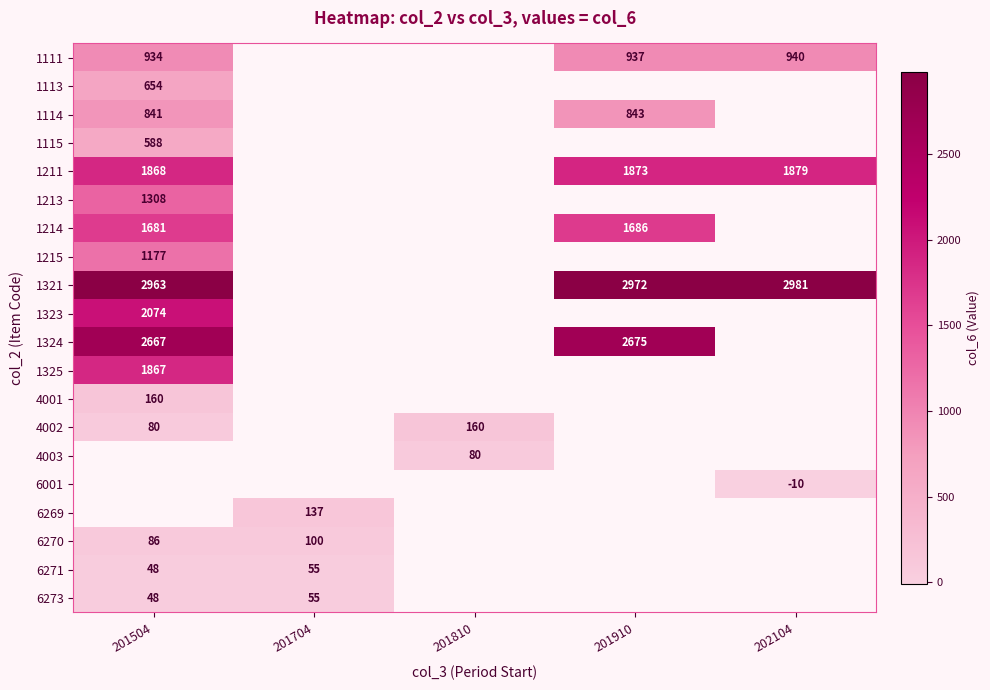

At how many categories does at least one series exceed 1203?

3